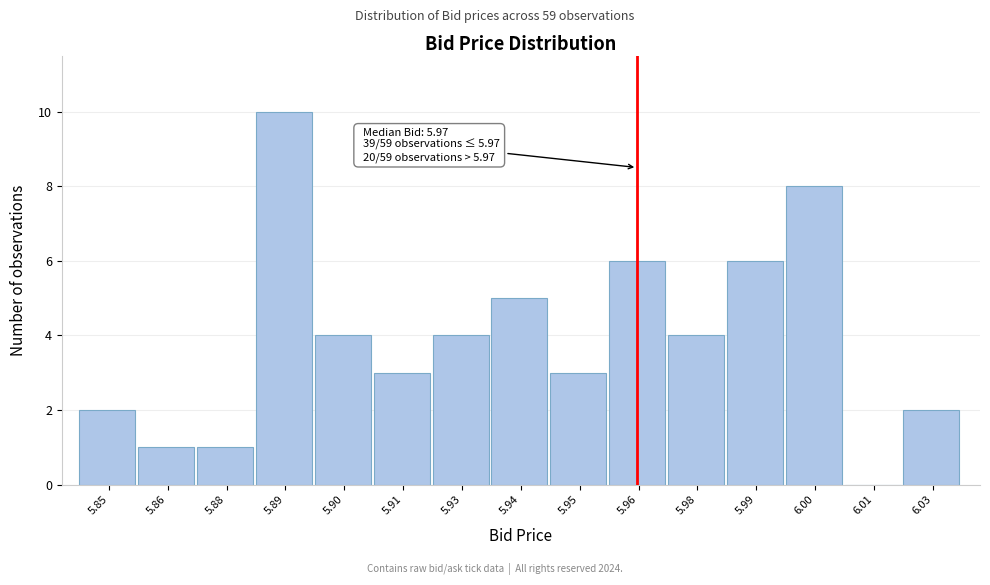

Reading left to right, extract all data points from this chart.

5.85=2	5.86=1	5.88=1	5.89=10	5.90=4	5.91=3	5.93=4	5.94=5	5.95=3	5.96=6	5.98=4	5.99=6	6.00=8	6.01=0	6.03=2